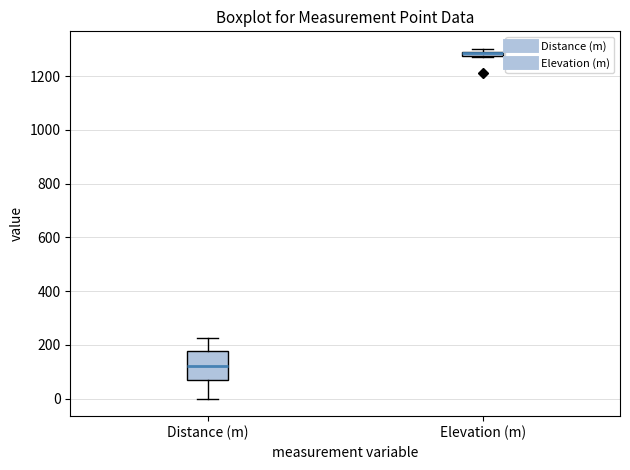

Comparing the boxes themselves (not the whiskers), which one is the tallest?

Distance (m)